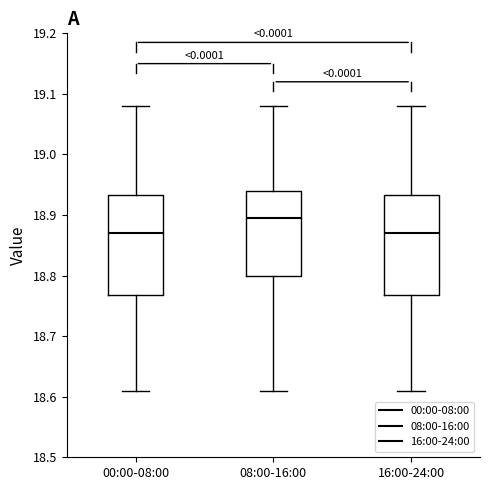

Where is the upper edge of the box for 16:00-24:00 on the y-axis? The values are not printed on the chart, so give them approximately, as read against the axis.

18.93